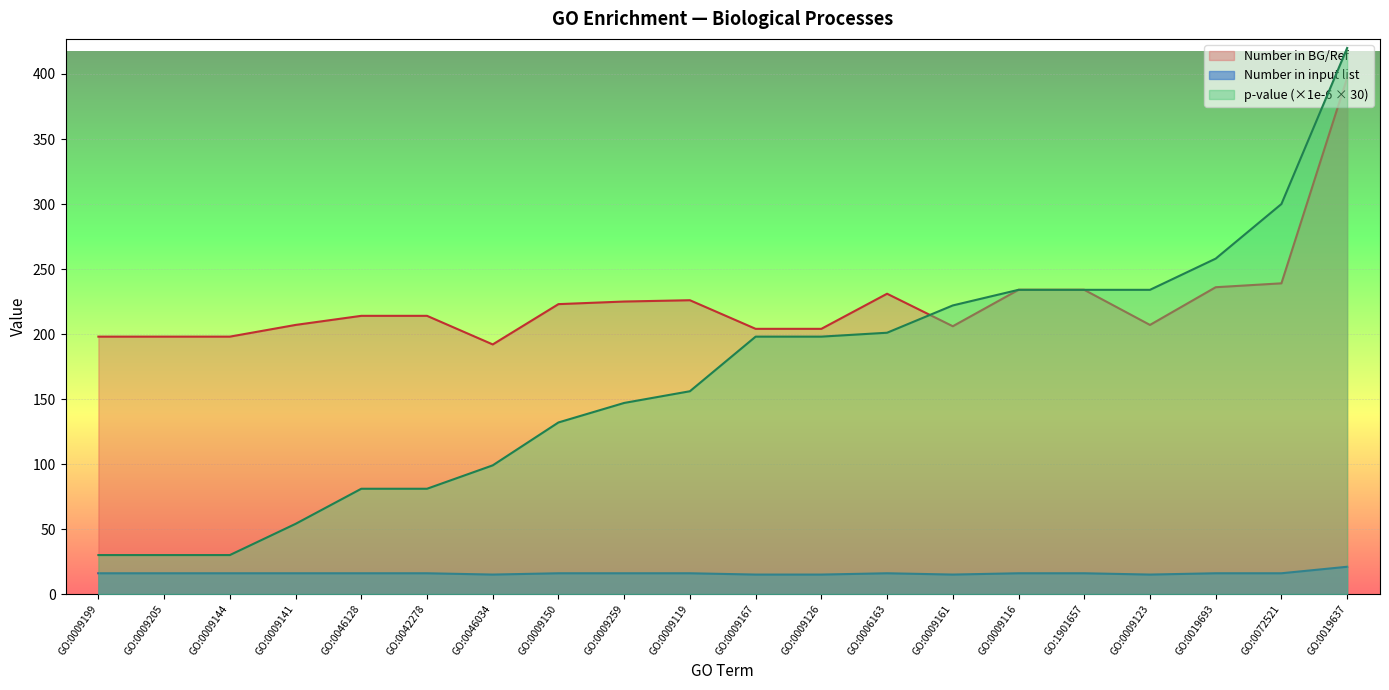

What is the sum of all Number in input list values?

320